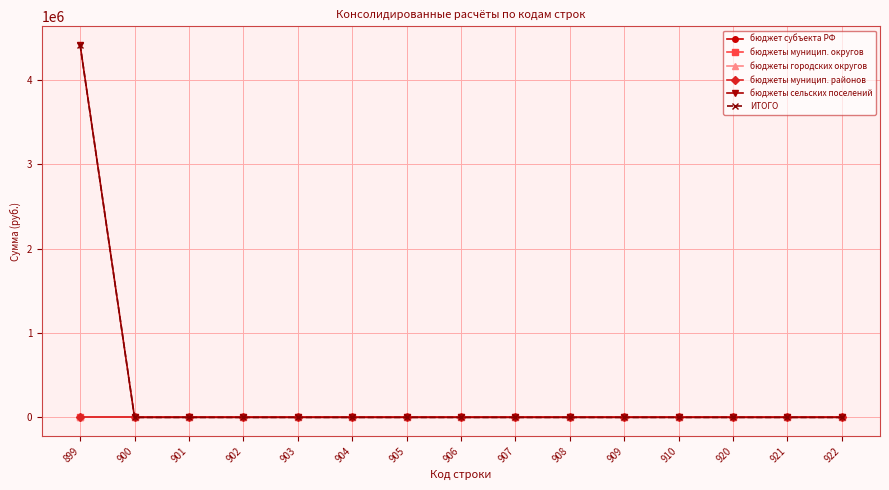

Does the chart have visible grid lines?

Yes